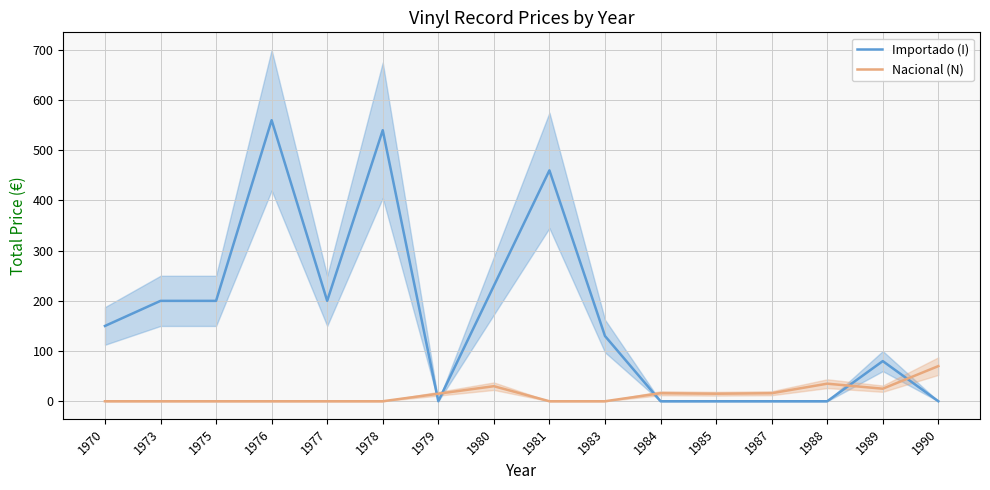

What is the difference between the second highest and second lowest values in the Nacional (N) series?

35